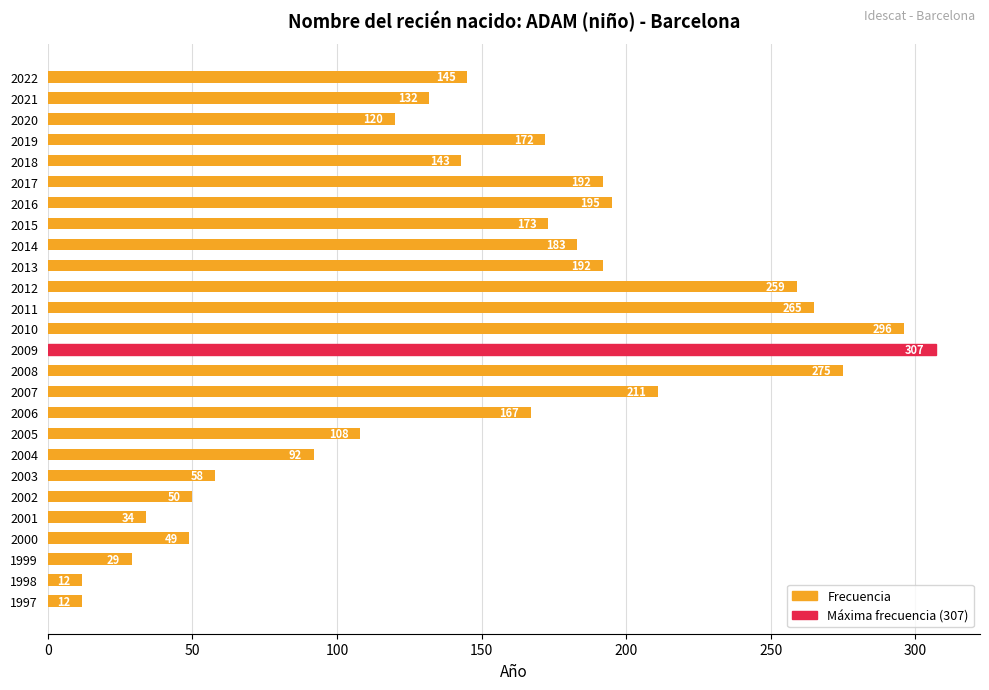

Reading top to bottom, transcribe all the data shown in this chart.

145	132	120	172	143	192	195	173	183	192	259	265	296	307	275	211	167	108	92	58	50	34	49	29	12	12